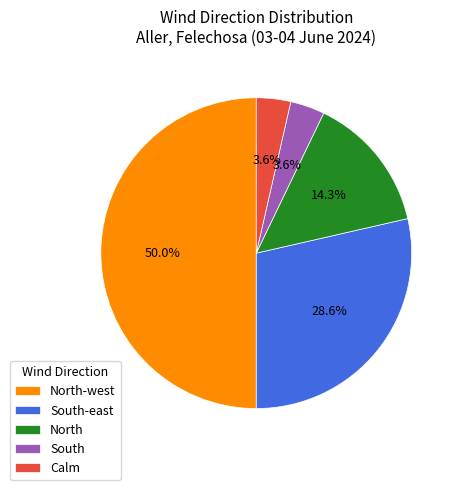

Between North and Calm, which is larger?

North